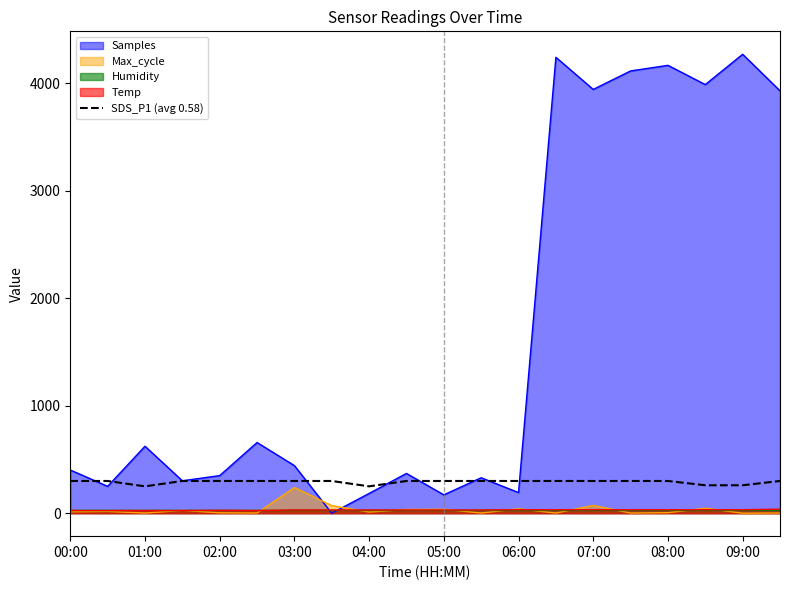

What is the highest value of the Samples series?

4271.0